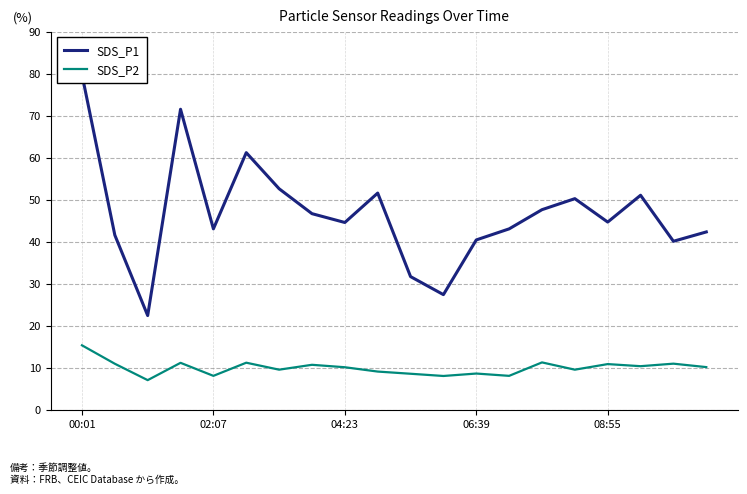

True or false: SDS_P1 has more than 2 points higher than both neighbors.

True